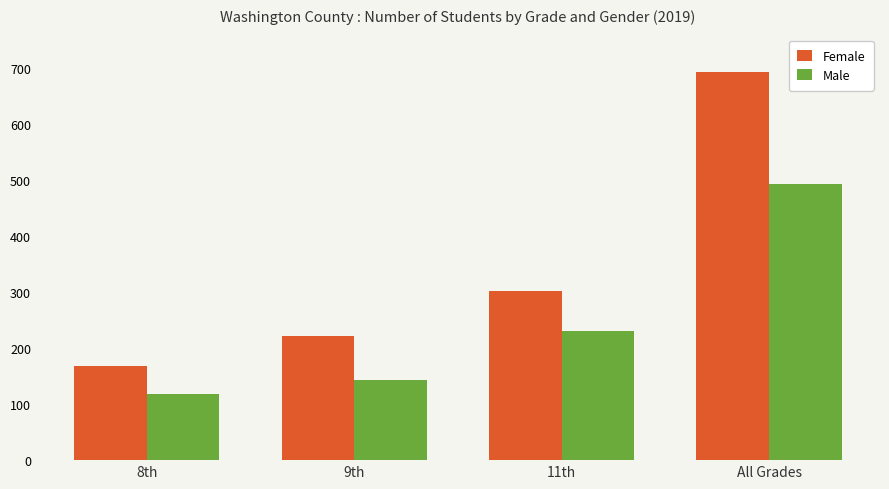

How many bars are there in each group?

2